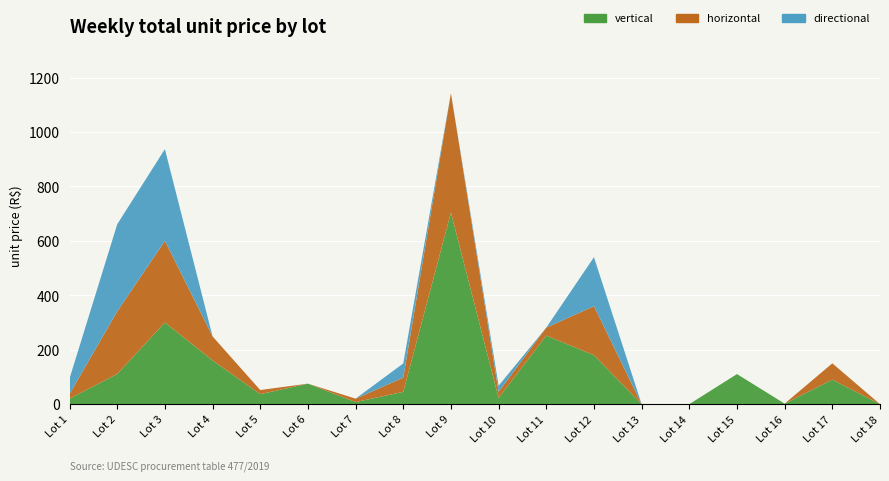

Reading right to left, what are all the values shown in this chart?

vertical: 18=0.0	17=90.0	16=1.9	15=110.5	14=0.0	13=0.0	12=180.0	11=252.0	10=22.7	9=703.9	8=45.1	7=7.5	6=75.3	5=36.6	4=160.7	3=300.1	2=110.7	1=20.1
horizontal: 18=0.0	17=60.0	16=0.0	15=0.0	14=0.0	13=0.0	12=180.0	11=29.2	10=23.0	9=438.6	8=52.2	7=12.6	6=0.0	5=15.2	4=88.2	3=299.9	2=230.0	1=17.4
directional: 18=0.0	17=0.0	16=0.0	15=0.0	14=0.0	13=0.0	12=180.0	11=0.0	10=22.0	9=0.0	8=52.2	7=0.0	6=0.0	5=0.0	4=0.0	3=337.0	2=320.3	1=56.7